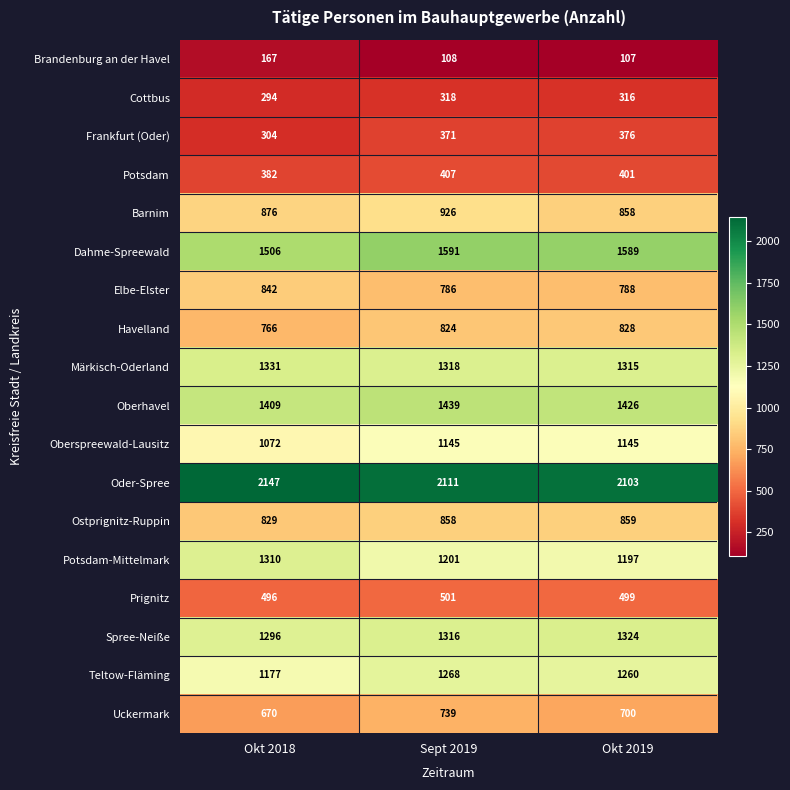

Which category has the lowest value across all series?

Okt 2019